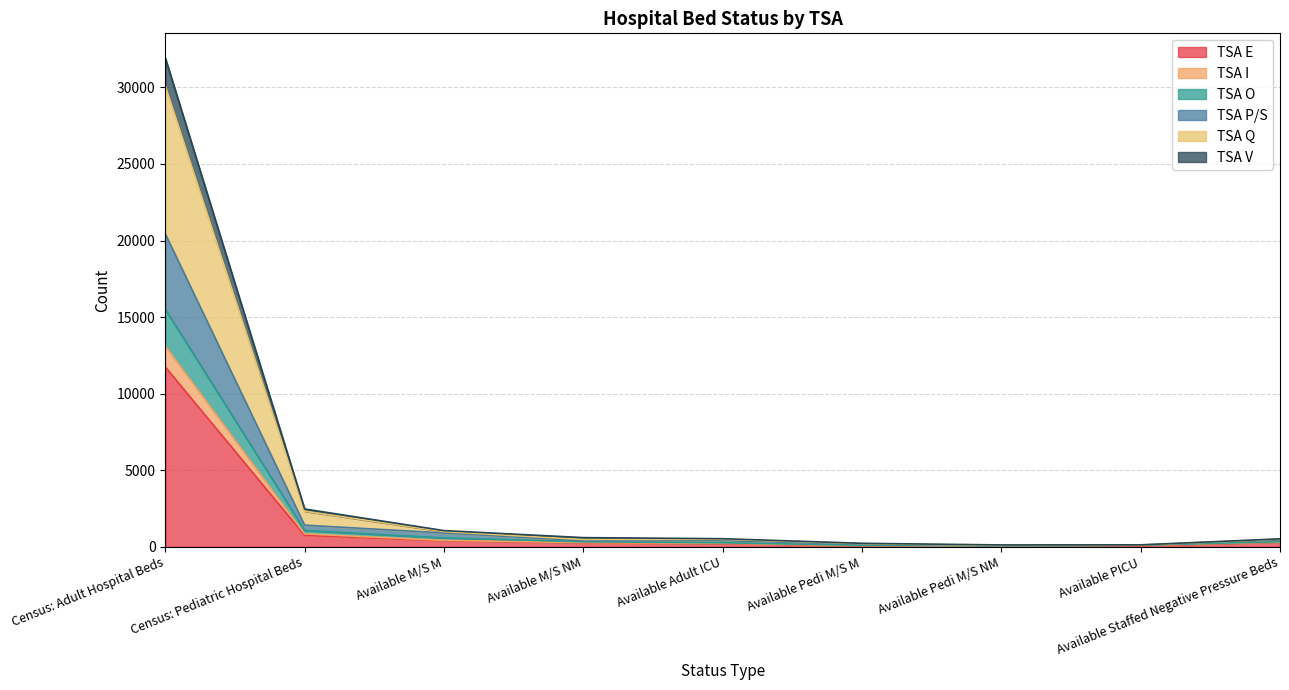

At which label does TSA E reach its peak?

Census: Adult Hospital Beds